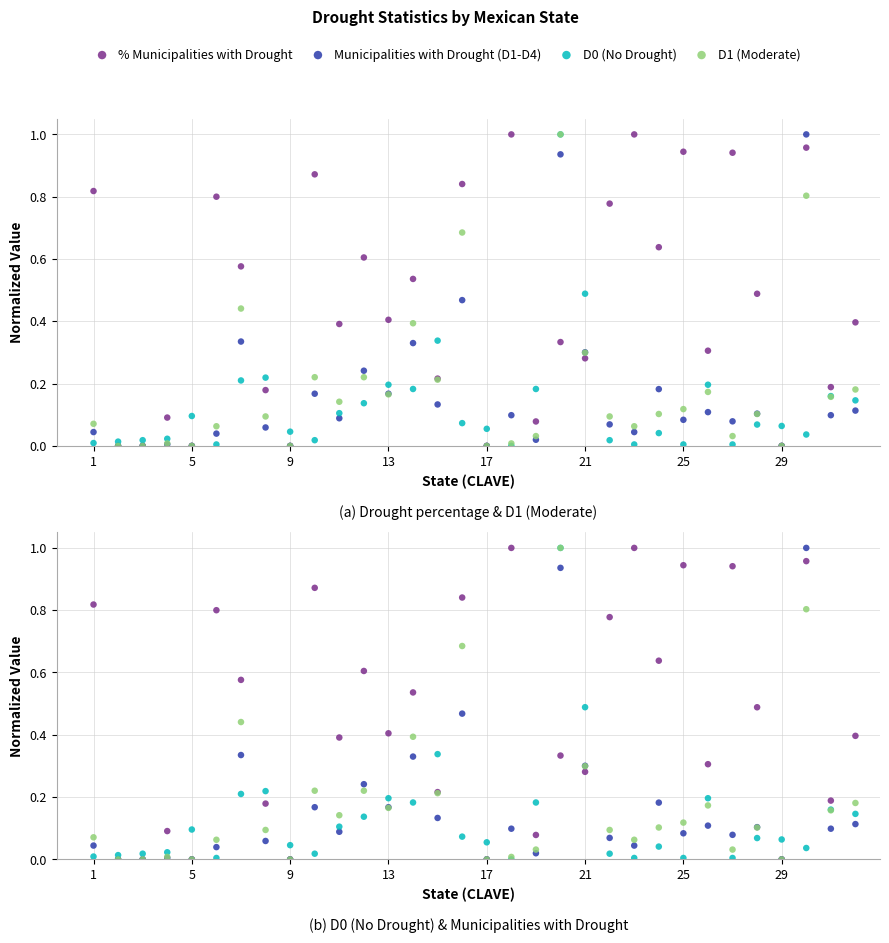

What are all the series names shown in the legend?

% Municipalities with Drought, Municipalities with Drought (D1-D4), D0 (No Drought), D1 (Moderate)